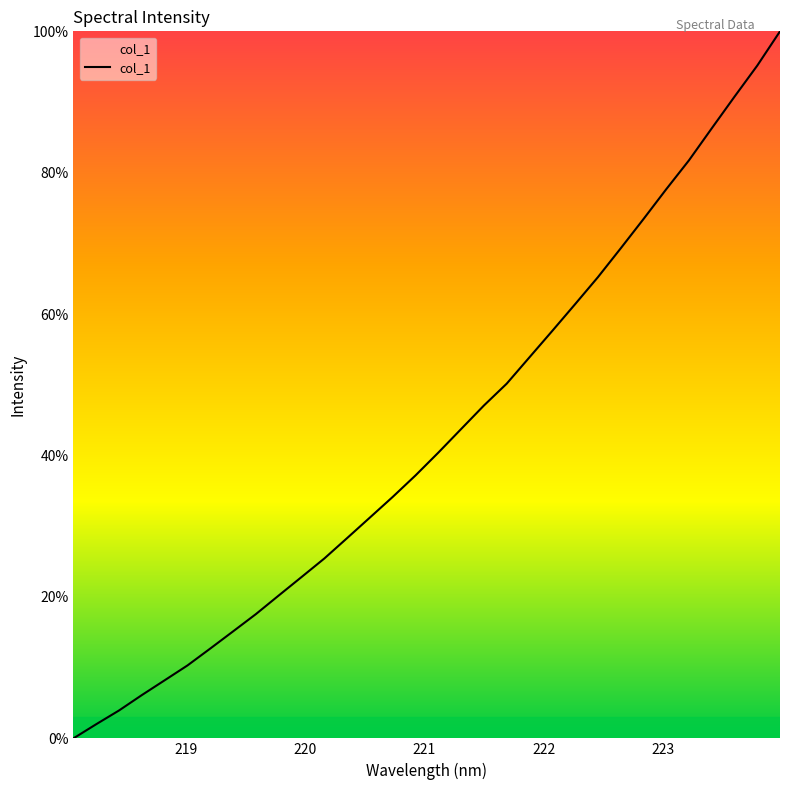

What is the maximum value shown in the chart?

100.0